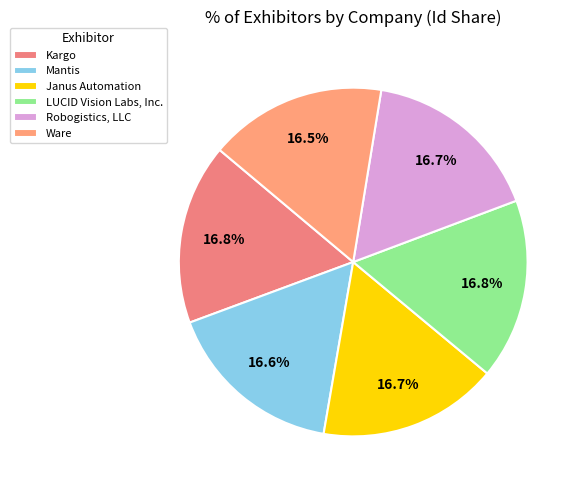

What percentage is the LUCID Vision Labs, Inc. slice, to the nearest percent?

17%